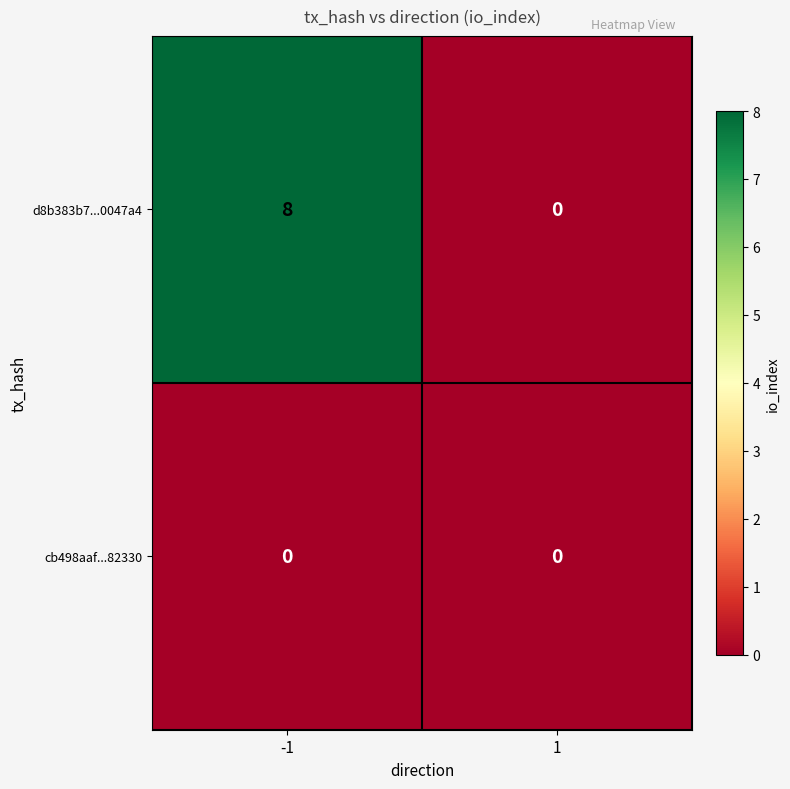

Which series has the largest total across all categories?

d8b383b7...0047a4